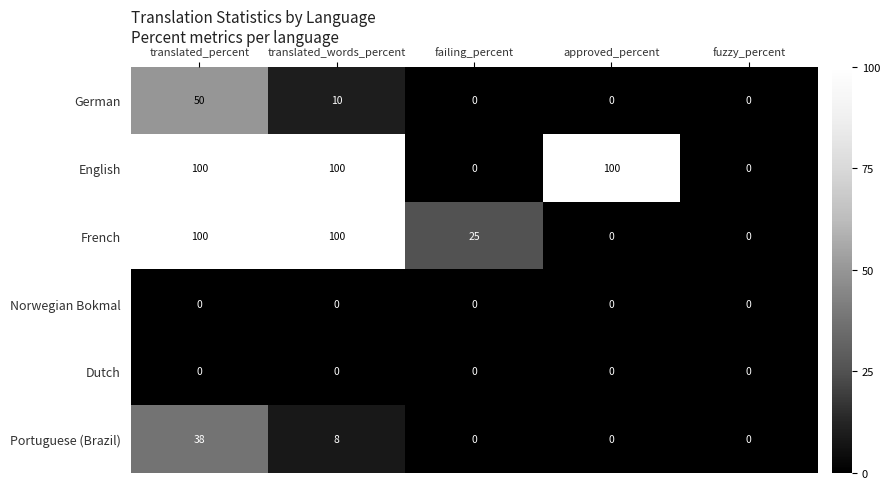

What is the highest value of the English series?

100